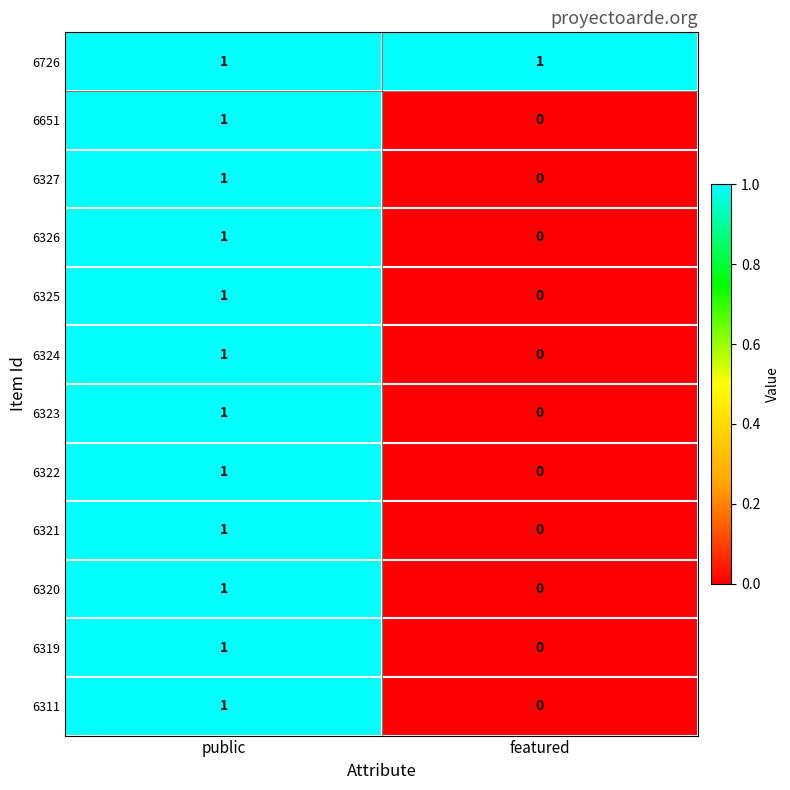

Which label corresponds to the smallest value in the chart?

featured